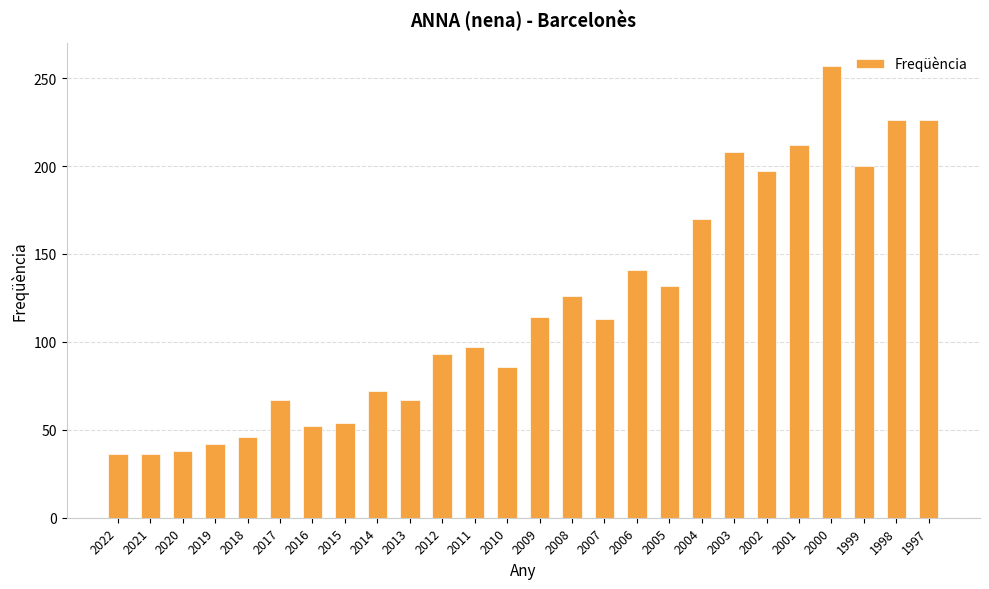

Does the chart contain stacked bars?

No